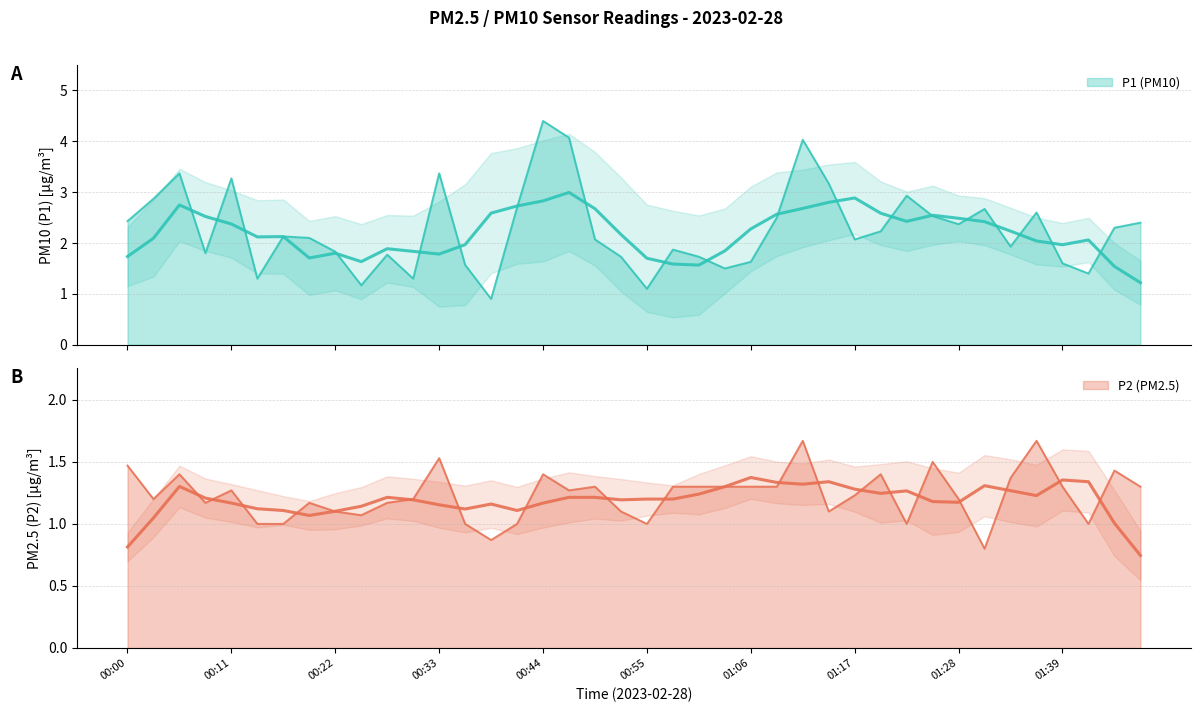

Which series has the largest total across all categories?

P1